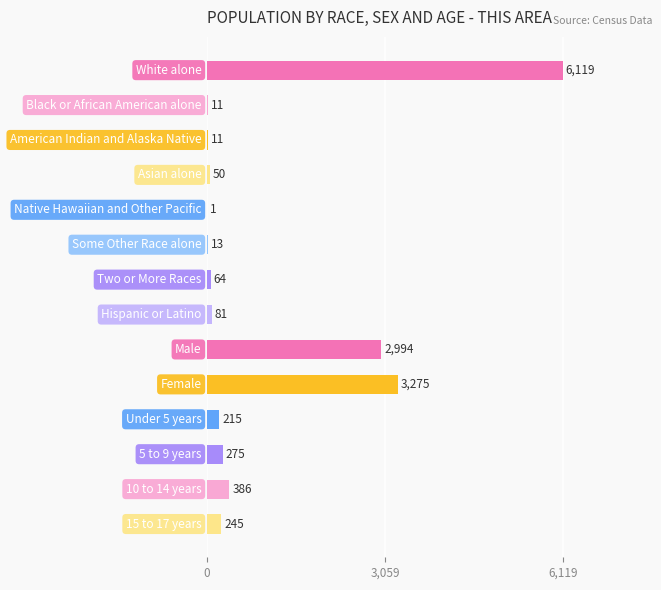

What is the greatest value displayed?

6119